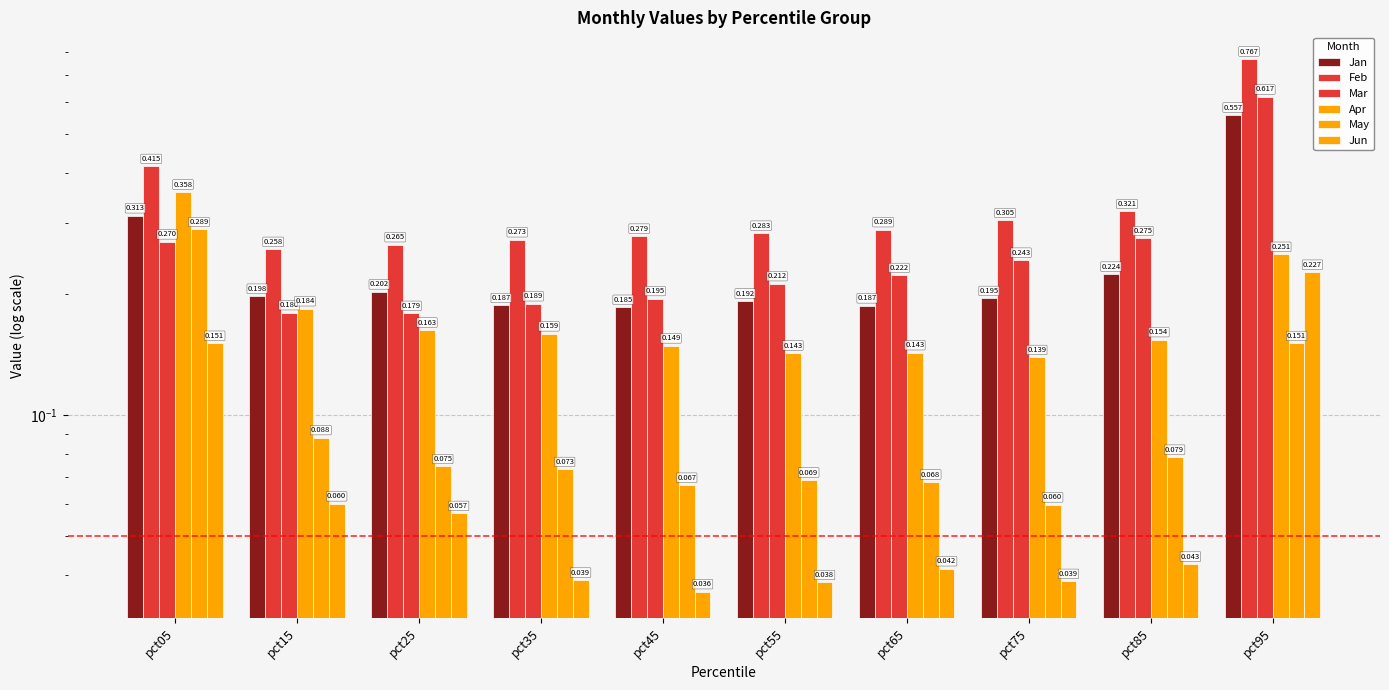

What is the difference between the second highest and second lowest values in the May series?

0.1